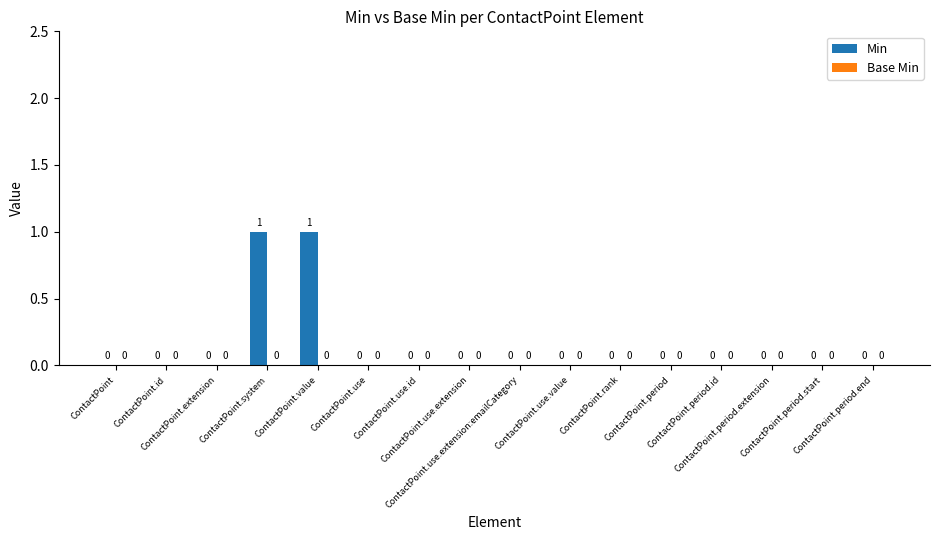

How many values are between 0 and 1?

16